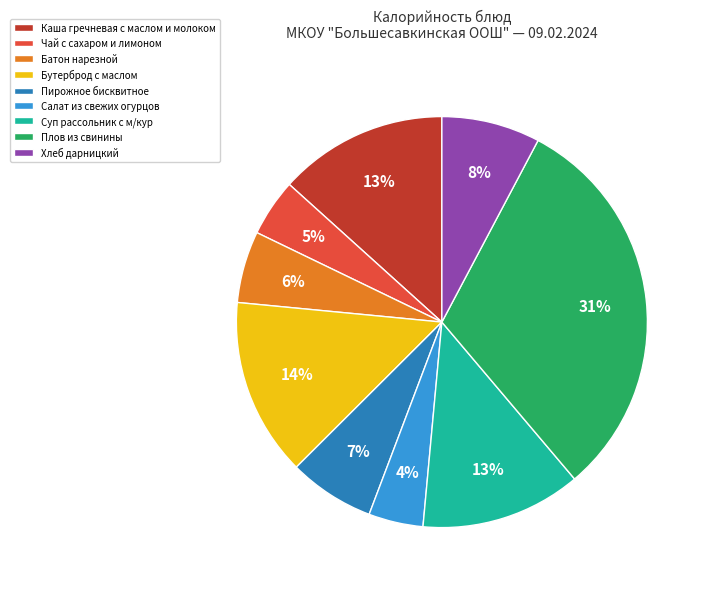

What is the largest slice in the pie chart?

Плов из свинины